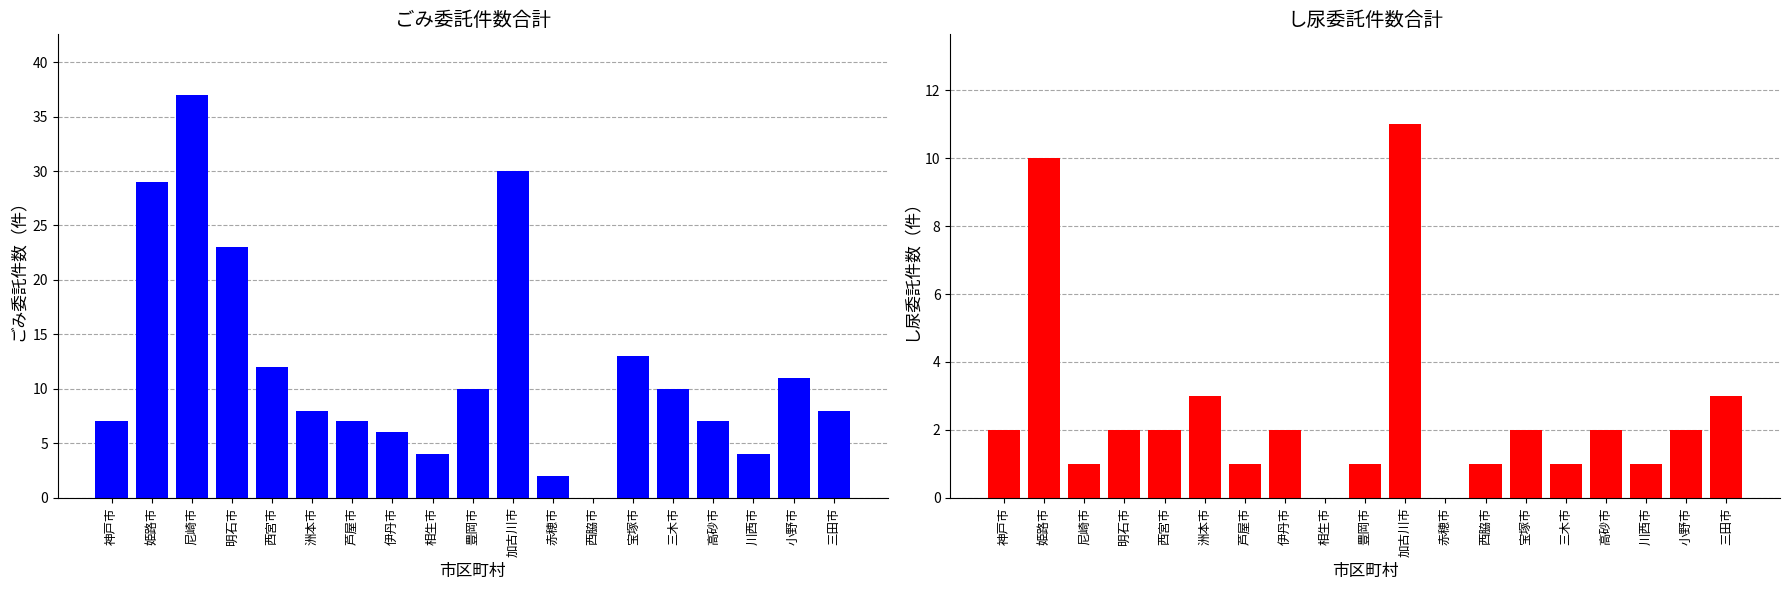

What is the label of the 14th bar from the right?

洲本市